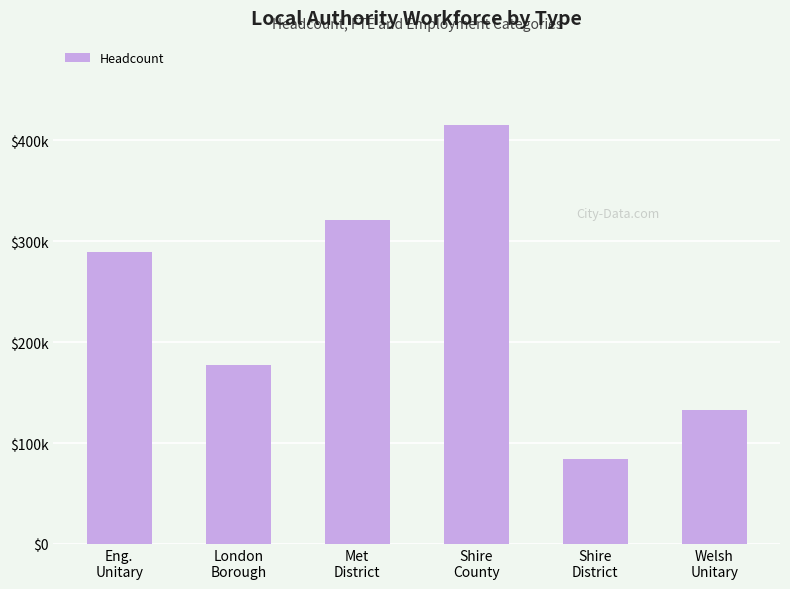

The chart shows a value of 430029 at Eng.
Unitary. True or false?

False